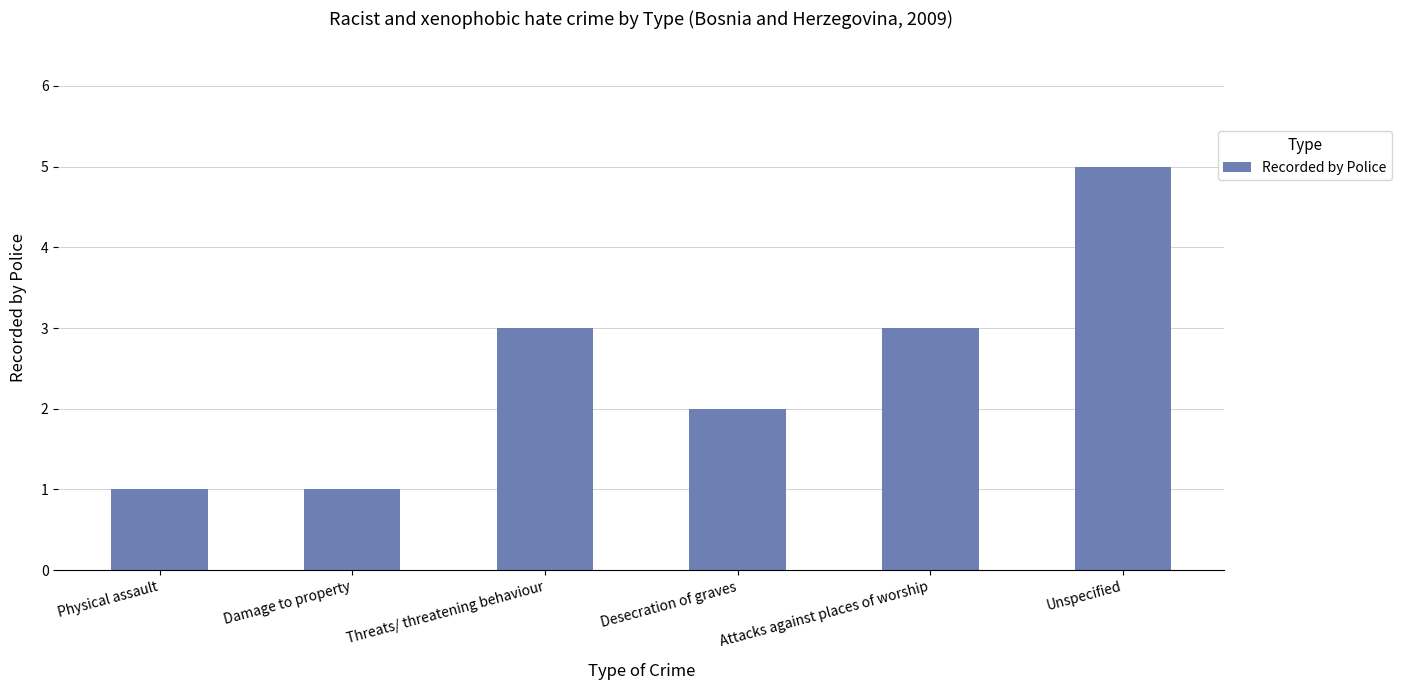

Reading left to right, transcribe all the data shown in this chart.

1	1	3	2	3	5